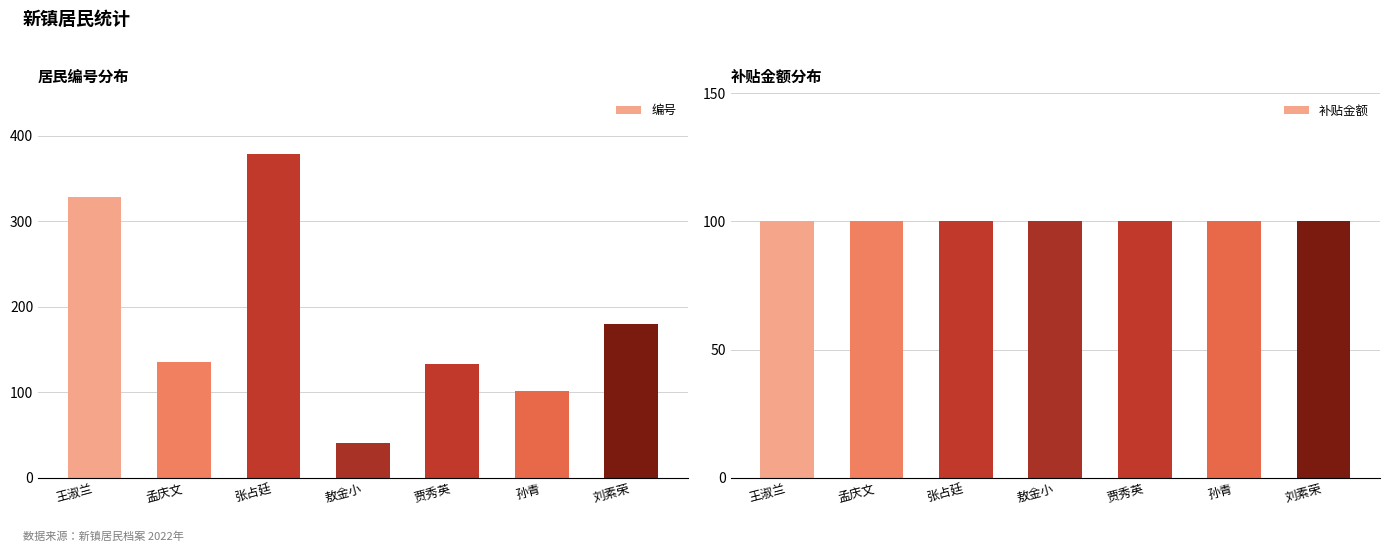

Rank the series by their maximum value, from highest to lowest.

编号, 补贴金额